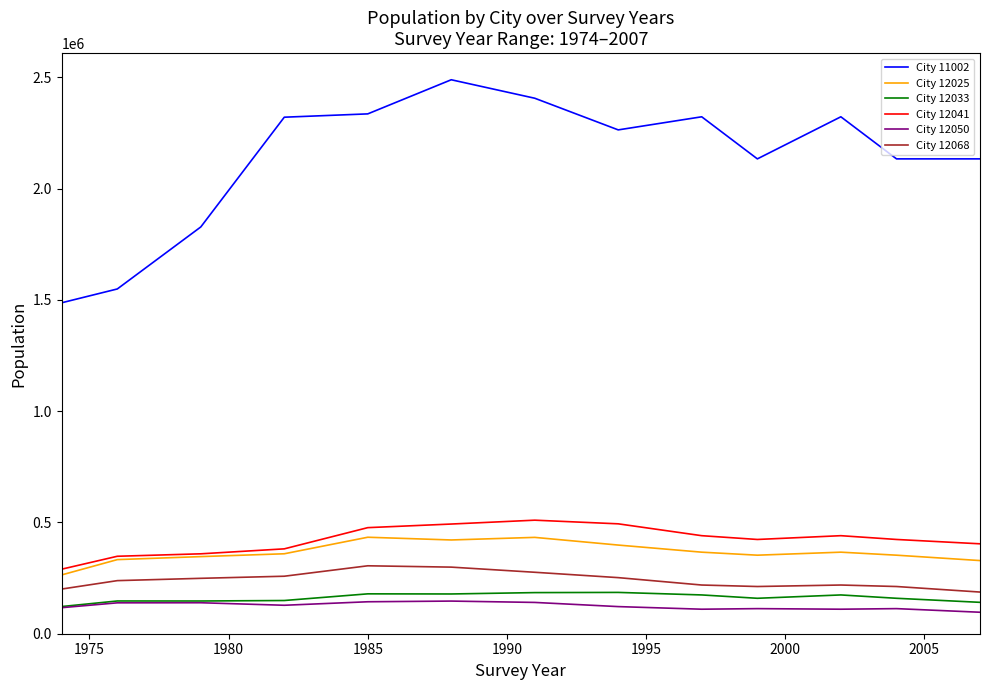

Which series has the largest total across all categories?

City 11002